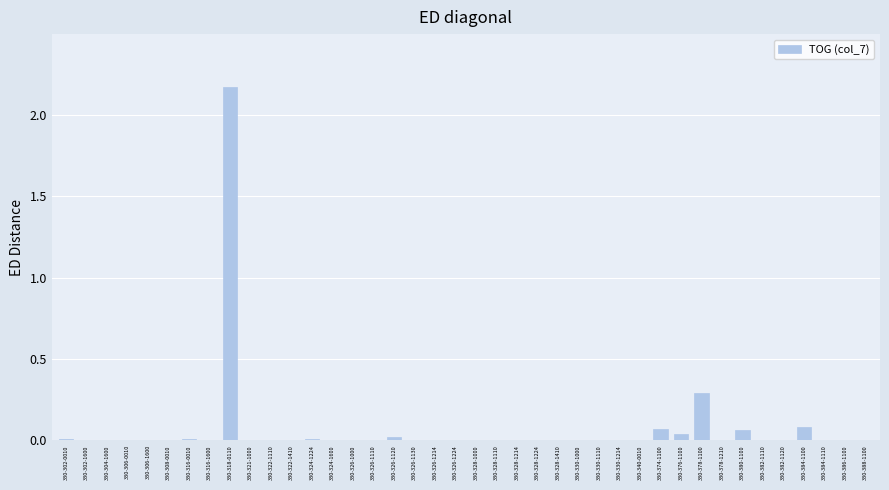

Which label corresponds to the largest value in the chart?

330-318-0110